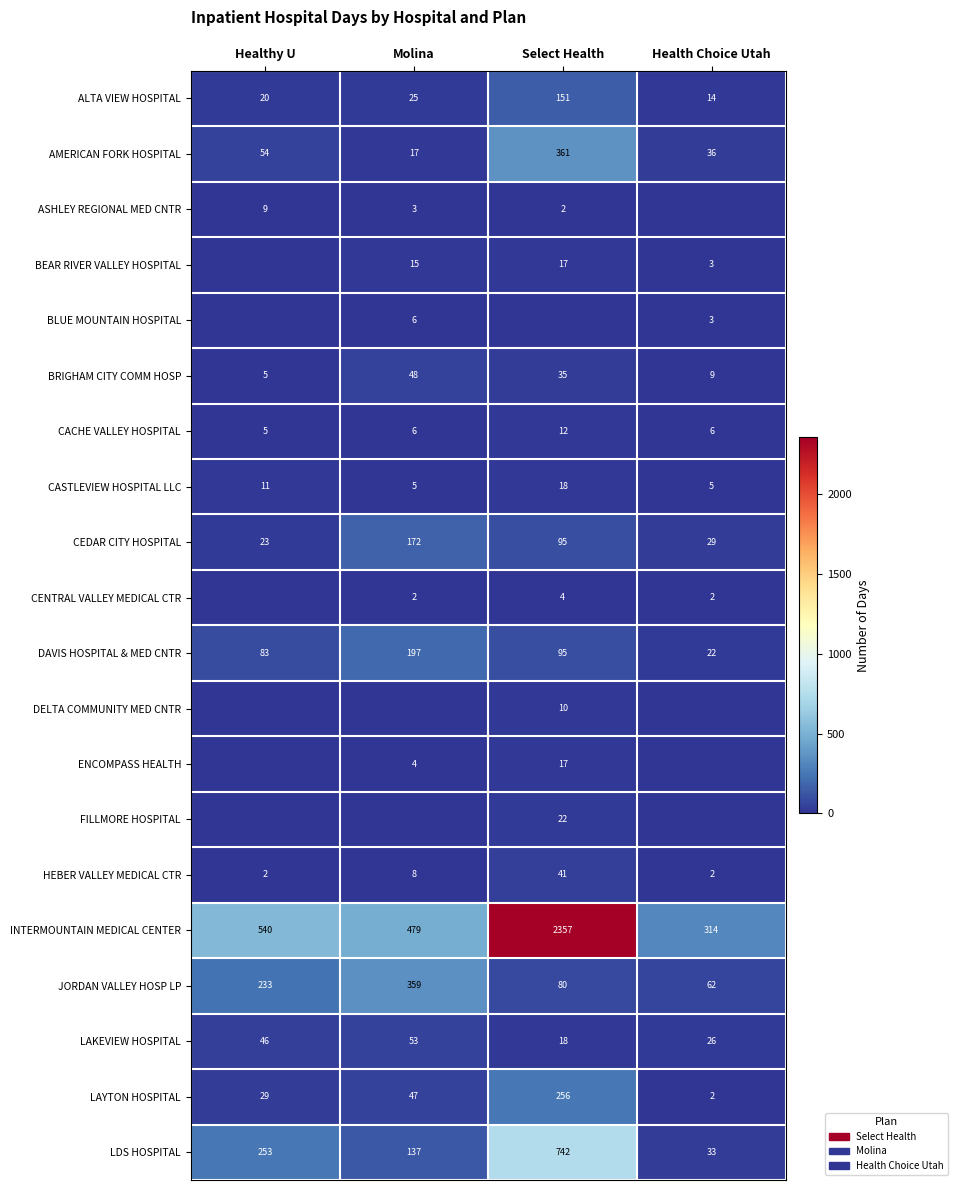

Which has a higher value, Health Choice Utah or Molina?

Molina